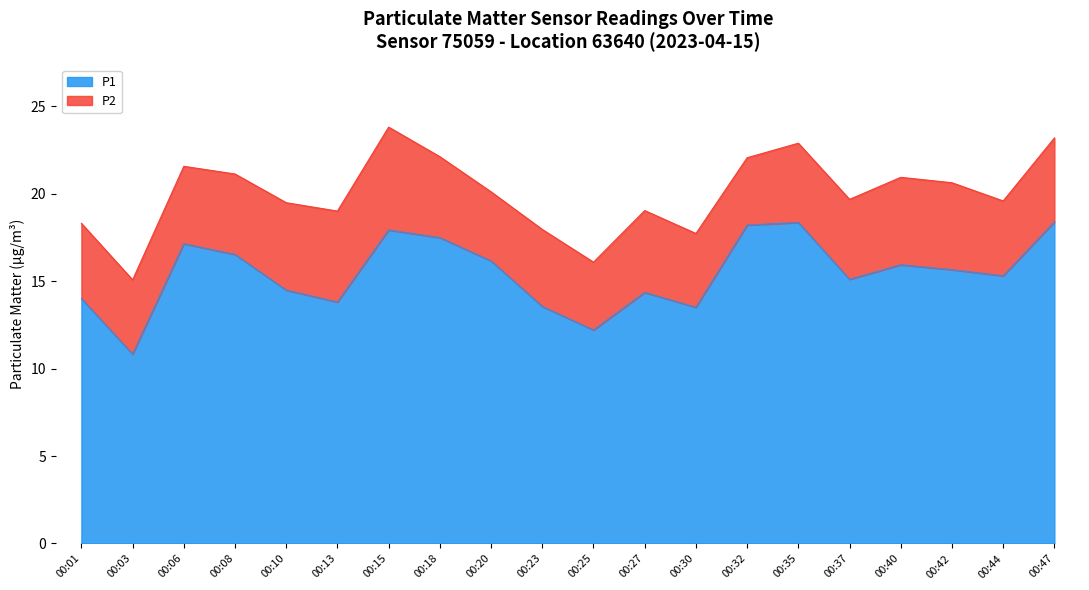

List the labels in order of value, largest first.

00:47, 00:35, 00:32, 00:15, 00:18, 00:06, 00:08, 00:20, 00:40, 00:42, 00:44, 00:37, 00:10, 00:27, 00:01, 00:13, 00:23, 00:30, 00:25, 00:03